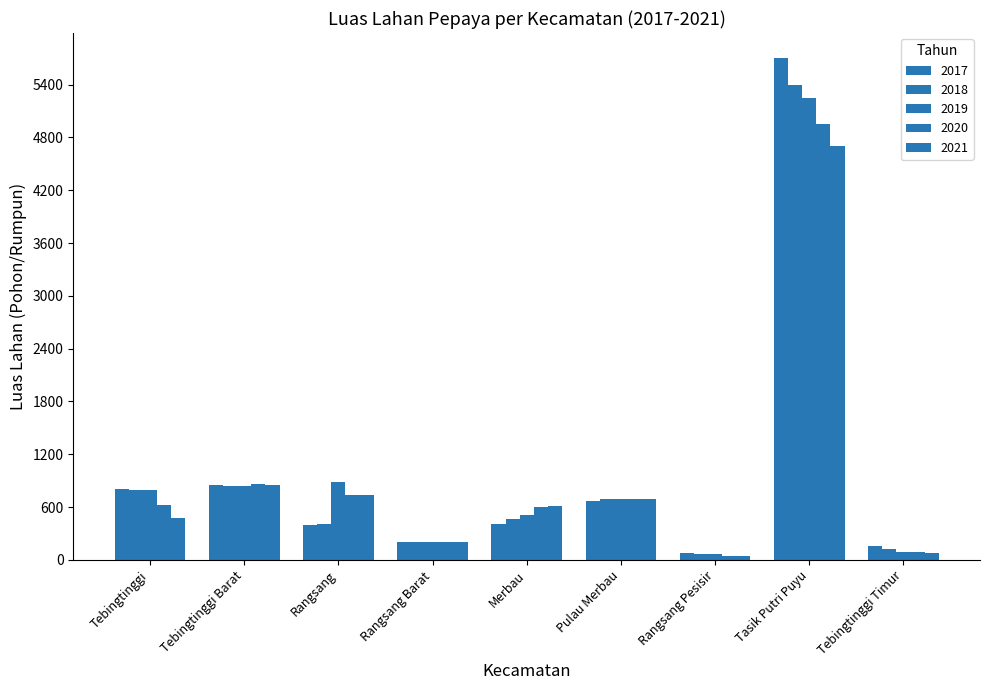

Does the chart contain stacked bars?

No